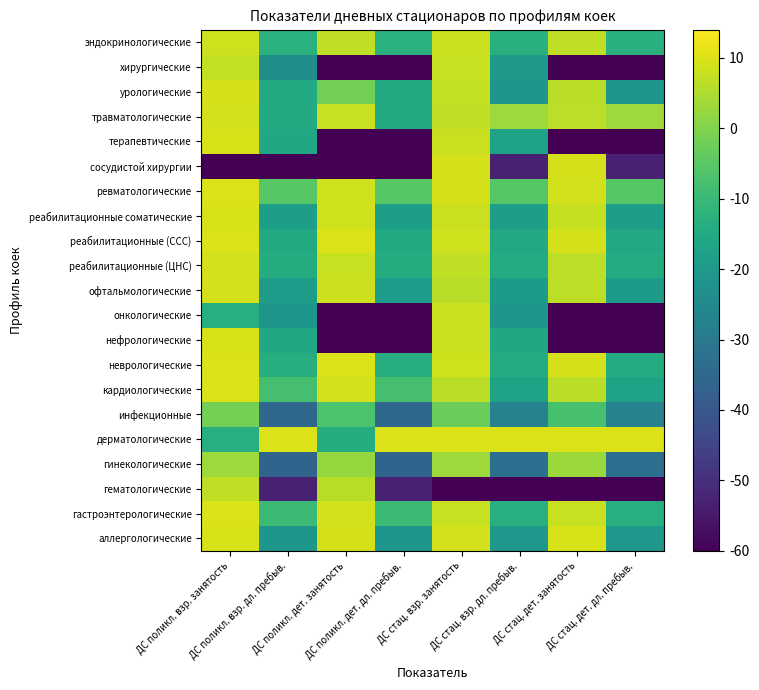

List the series in order of their peak value, lowest first.

инфекционные, гинекологические, гематологические, хирургические, онкологические, эндокринологические, офтальмологические, реабилитационные (ЦНС), травматологические, урологические, сосудистой хирургии, нефрологические, реабилитационные соматические, терапевтические, аллергологические, гастроэнтерологические, кардиологические, дерматологические, неврологические, реабилитационные (ССС), ревматологические